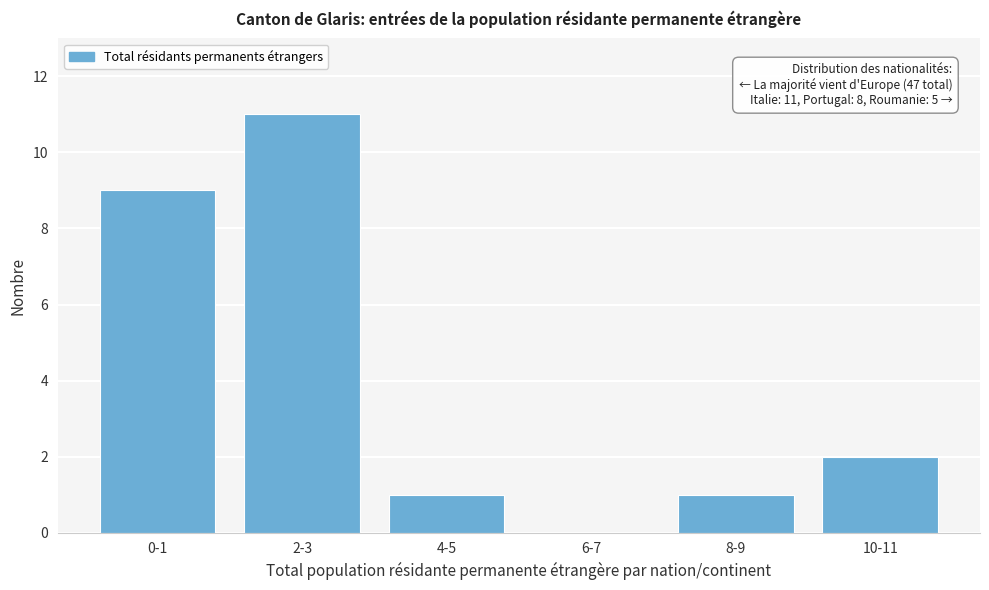

Reading left to right, what are all the values shown in this chart?

0-1=9	2-3=11	4-5=1	6-7=0	8-9=1	10-11=2